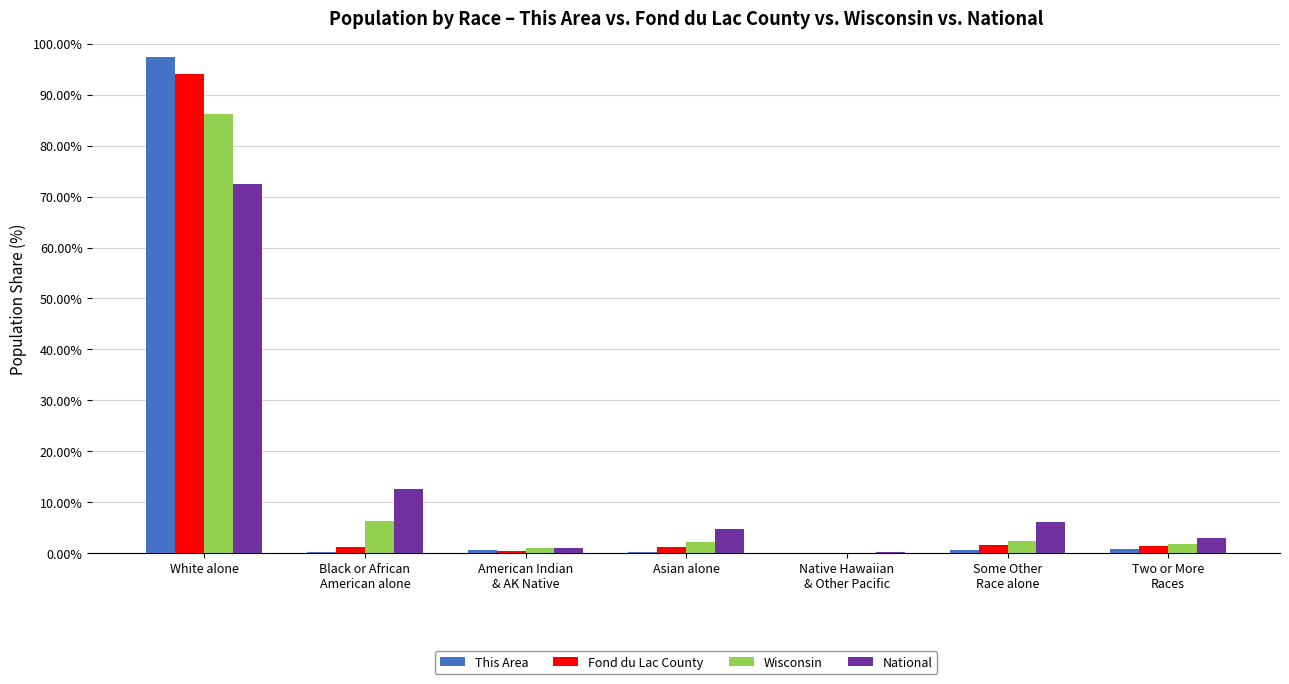

The National series shows 23.9 at White alone. True or false?

False